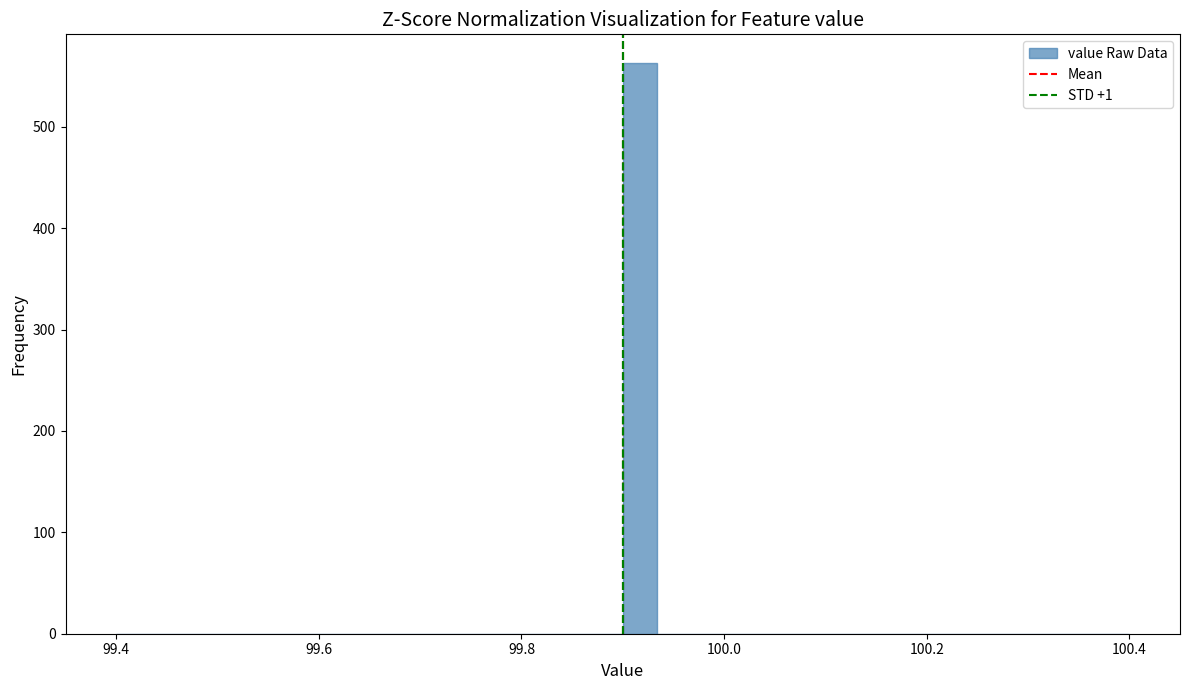

Read against the x-axis, roughly where is the centre of the tallest bar?

99.92